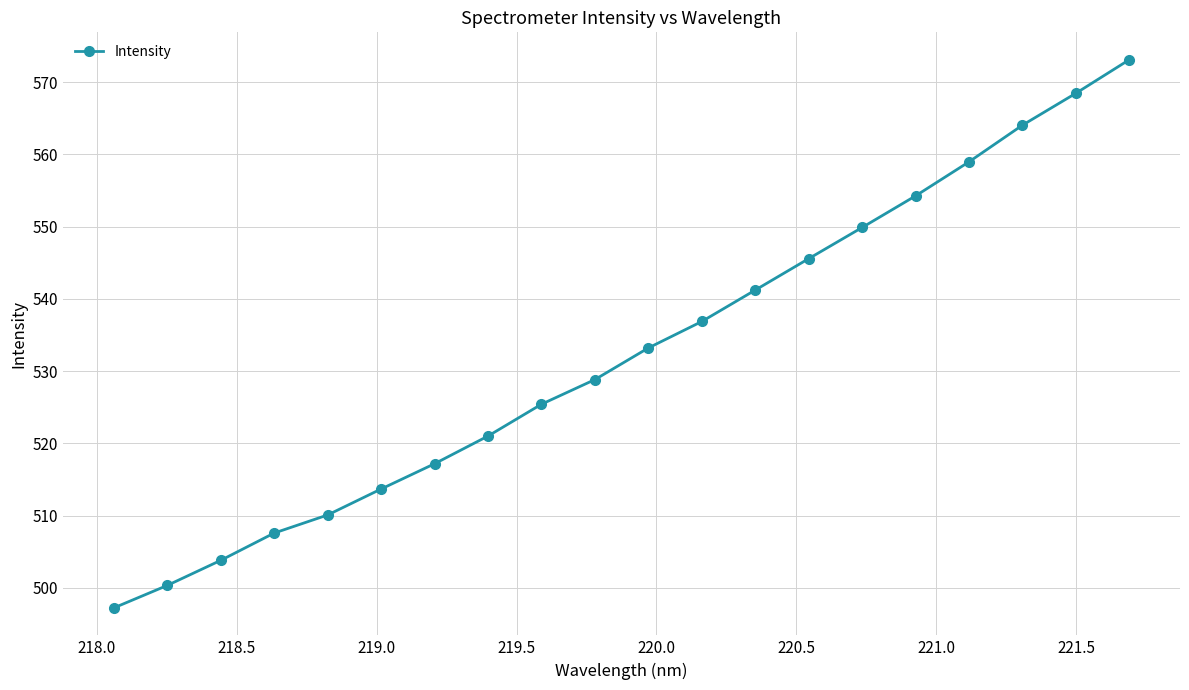

How many data points are less than 533?

10